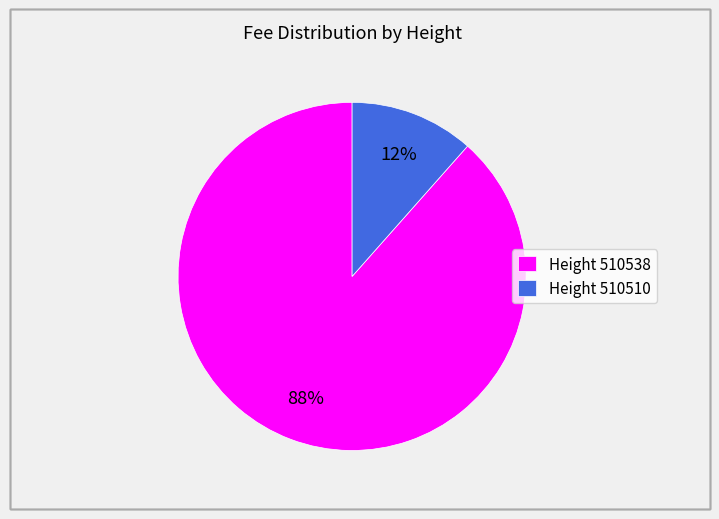

Is the sum of Height 510538 and Height 510510 greater than half?

Yes